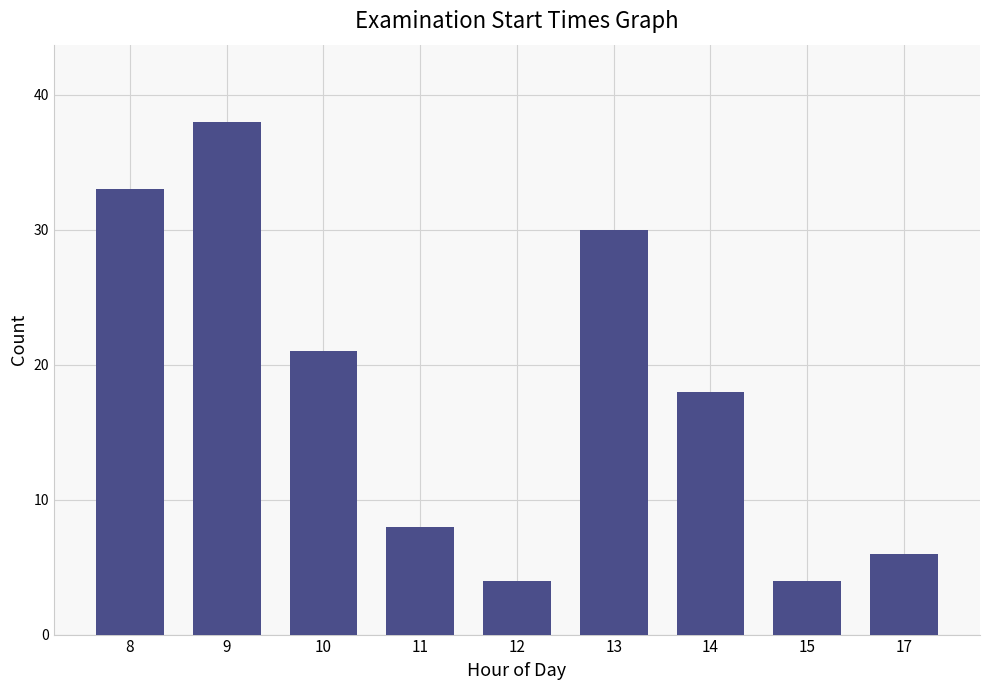

The chart shows a value of 30 at 13. True or false?

True